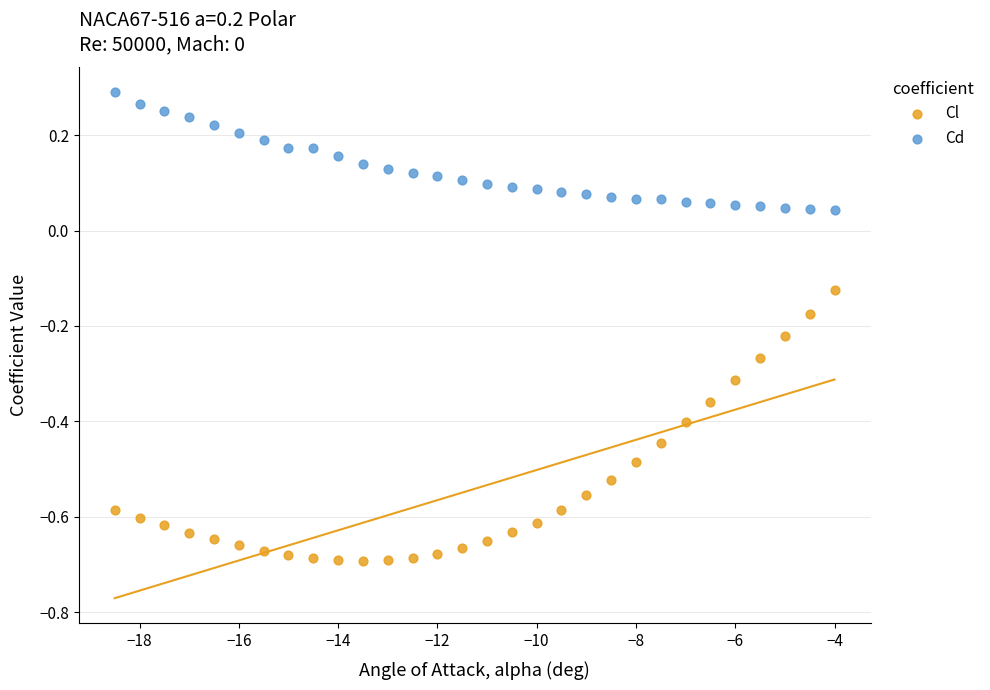

Which series has the largest Y range (max minus min)?

Cl